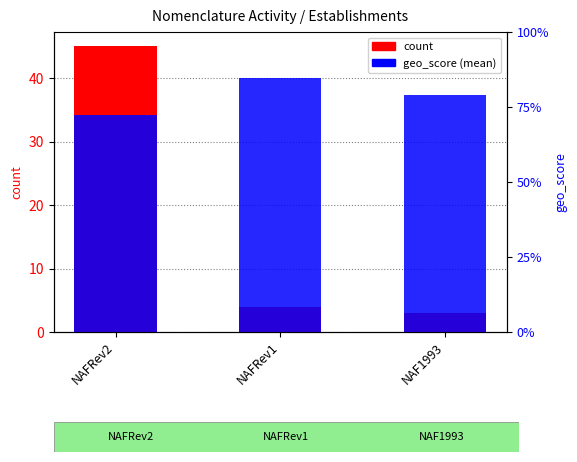

How many bars are there in total?

6